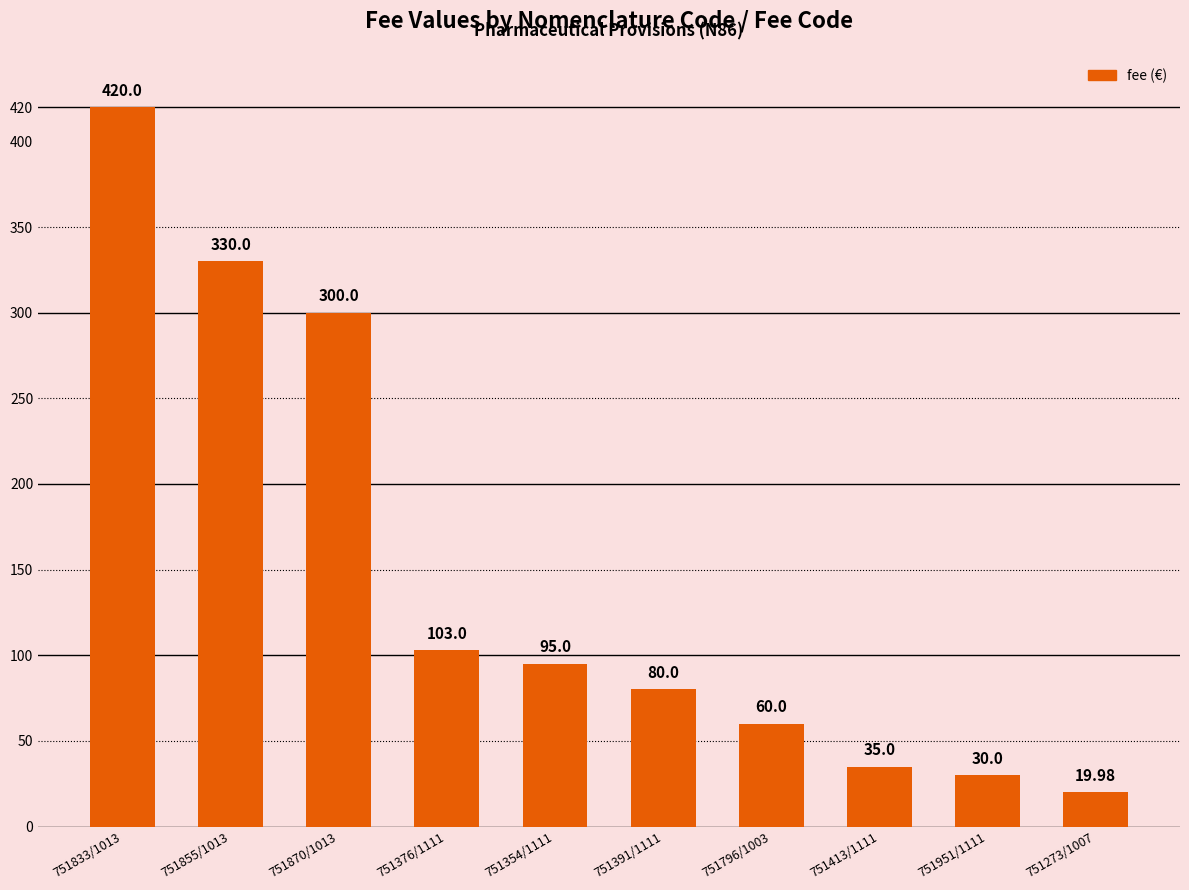

Reading left to right, what are all the values shown in this chart?

420.0	330.0	300.0	103.0	95.0	80.0	60.0	35.0	30.0	20.0